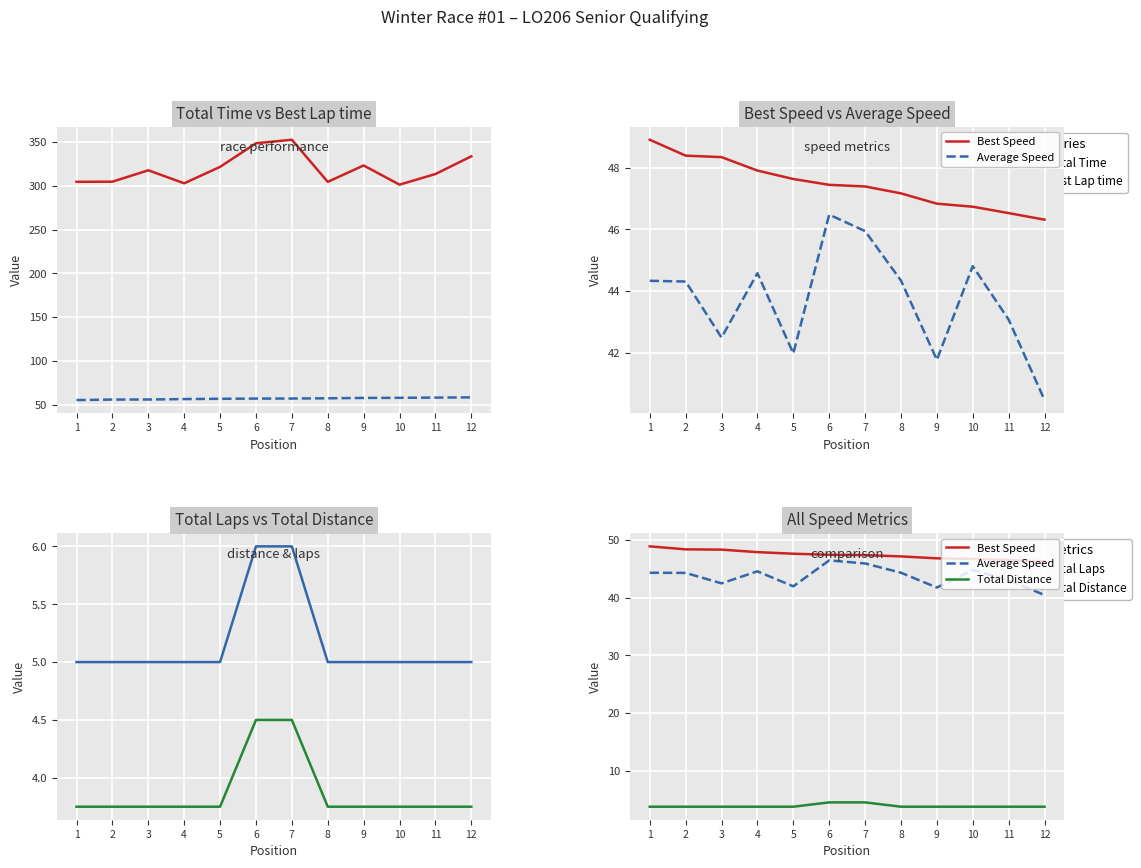

What is the difference between the highest and lowest values at 6?

344.1